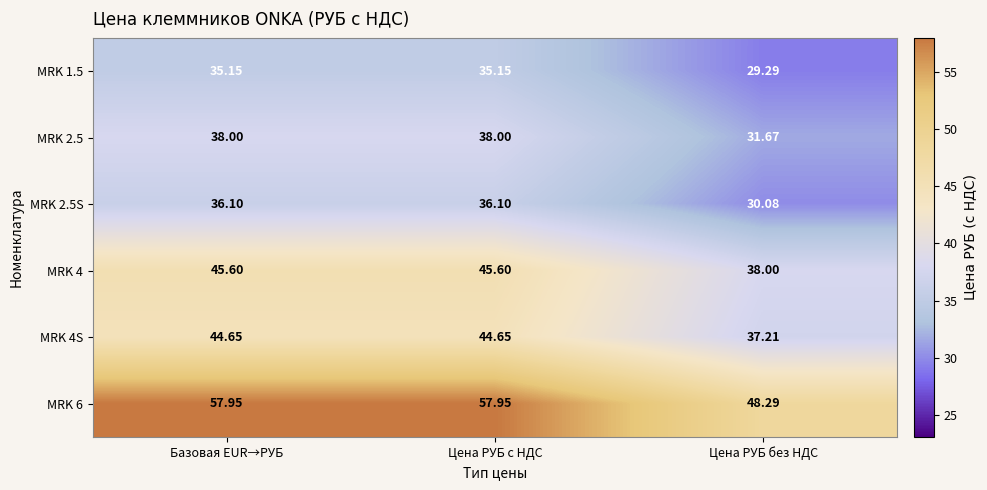

How many values in the MRK 6 series exceed 57?

2